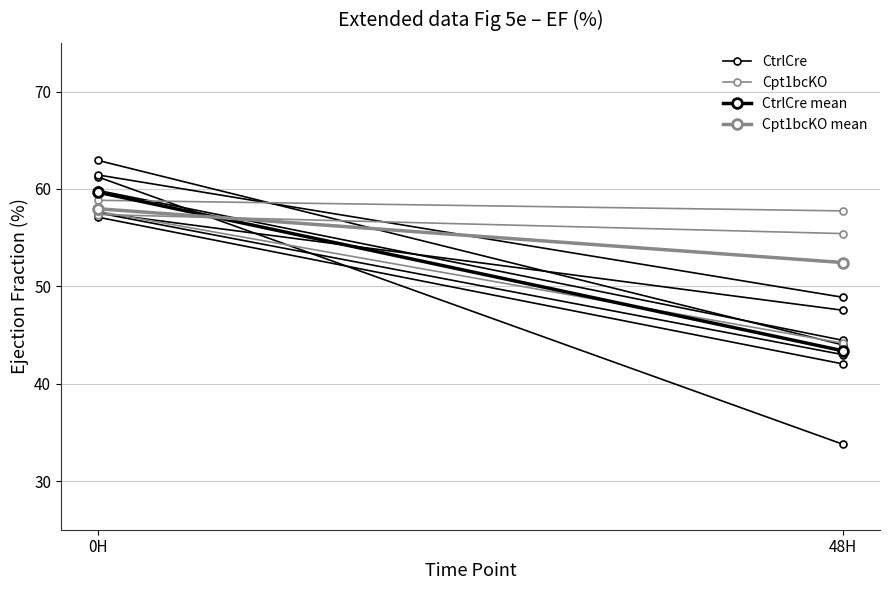

What is the sum of the CtrlCre mean values at 48H and 0H?

103.0